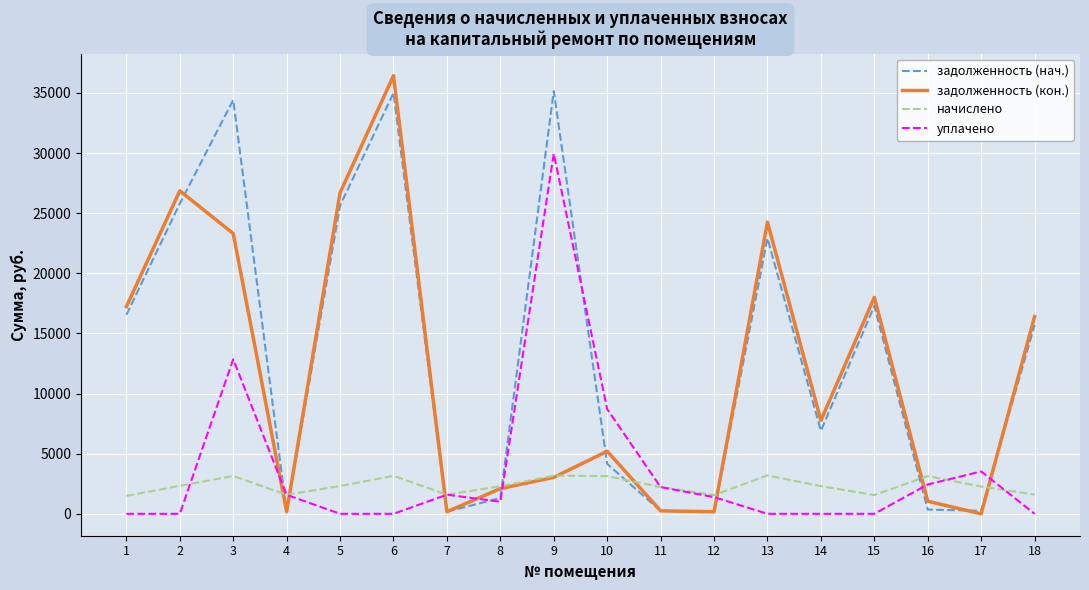

Which series has the widest spread of values?

задолженность (кон.)